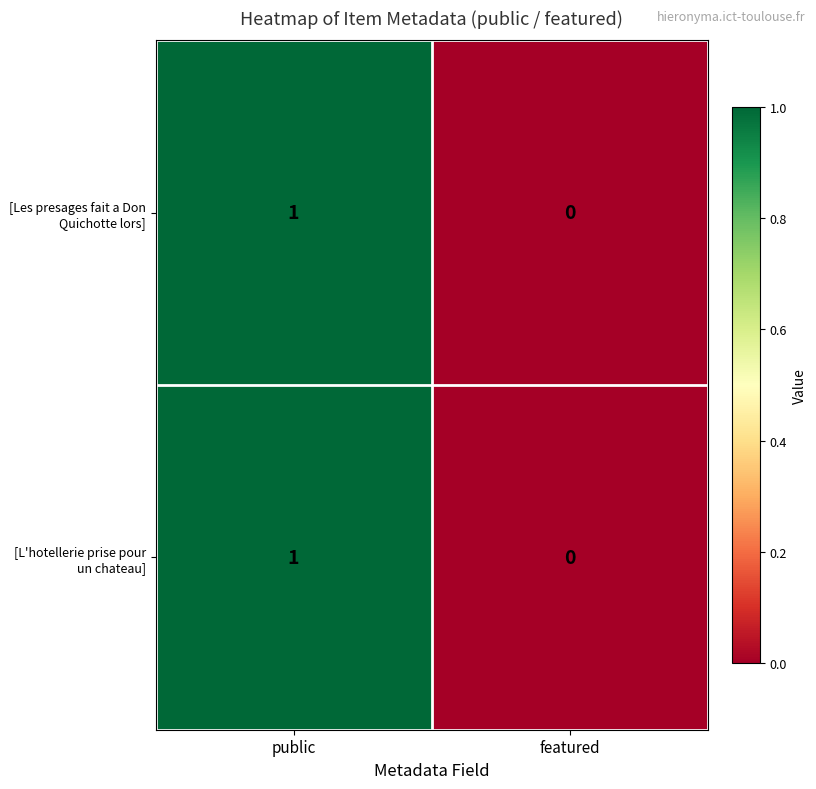

At which label is [L'hotellerie prise pour un chateau] closest to 0?

featured